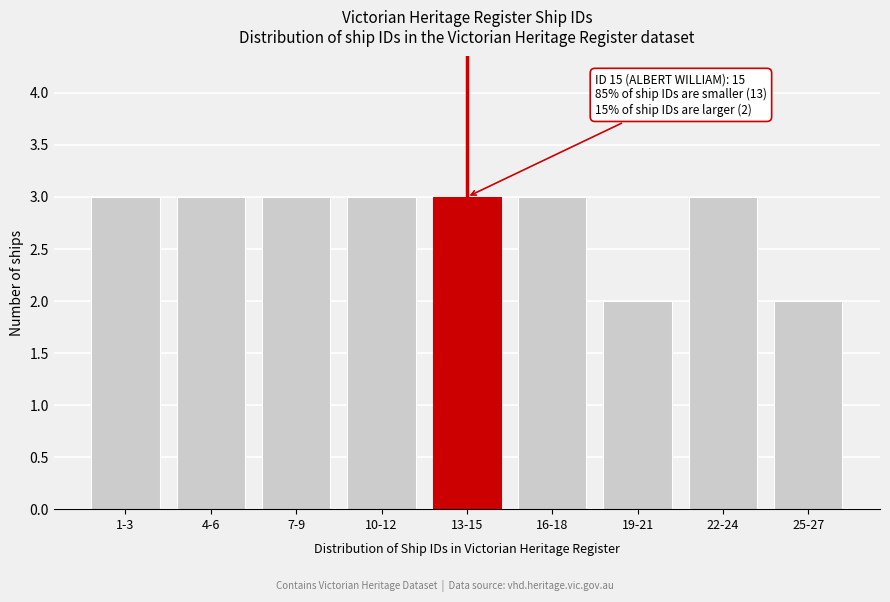

Reading left to right, what are all the values shown in this chart?

3	3	3	3	3	3	2	3	2